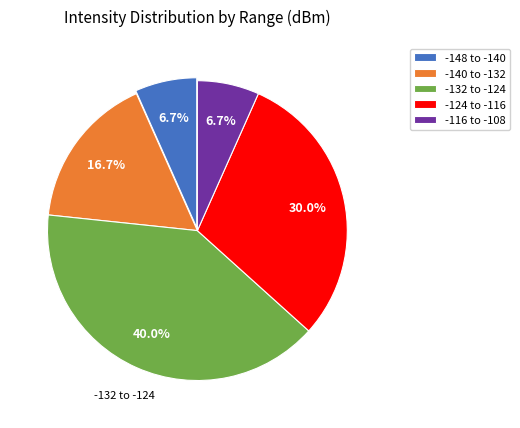

Does -116 to -108 account for over 50% of the chart?

No